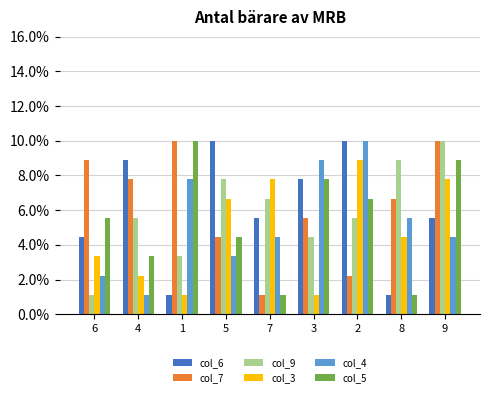

What are all the series names shown in the legend?

col_6, col_7, col_9, col_3, col_4, col_5